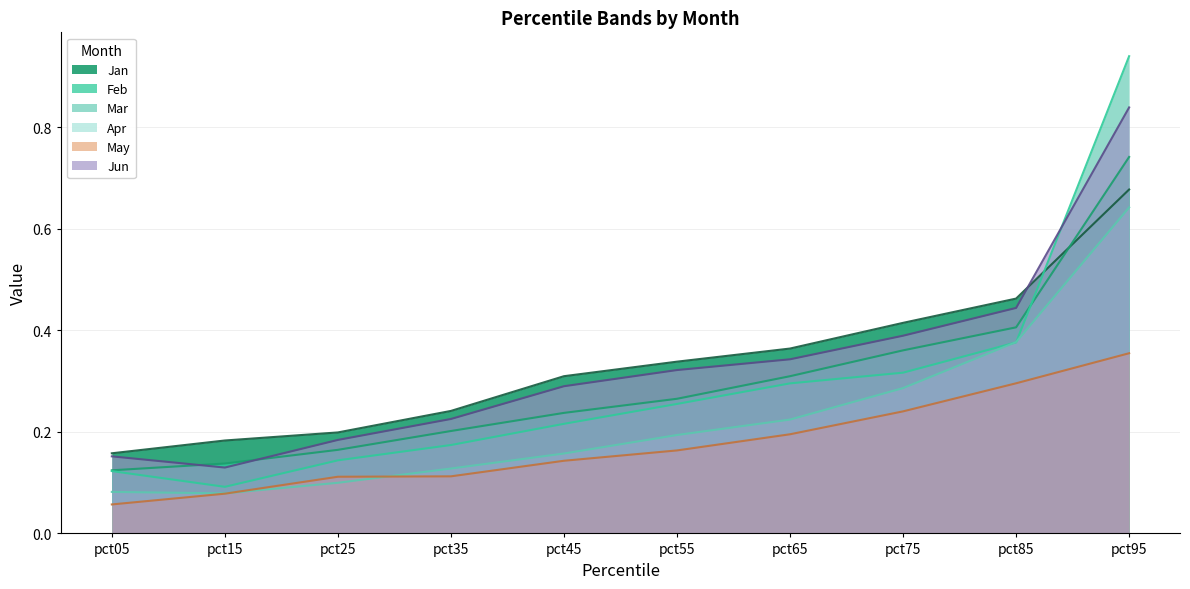

What is the total value across all series at pct25?

0.9